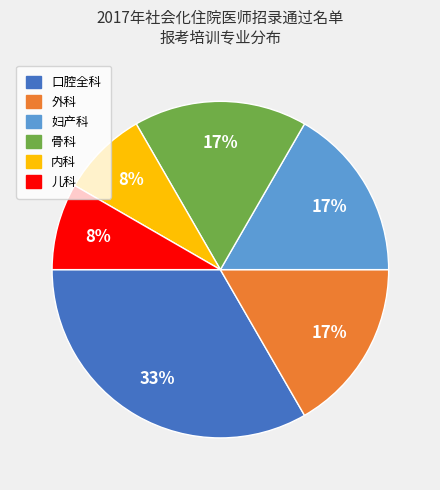

Does any single category account for the majority?

No